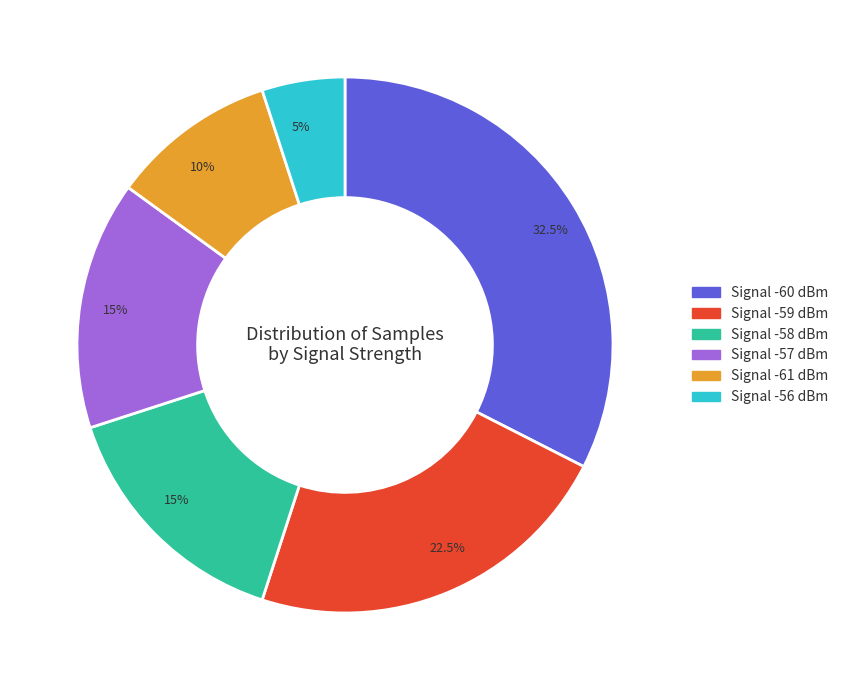

Combined, do Signal -61 dBm and Signal -59 dBm account for over 50%?

No